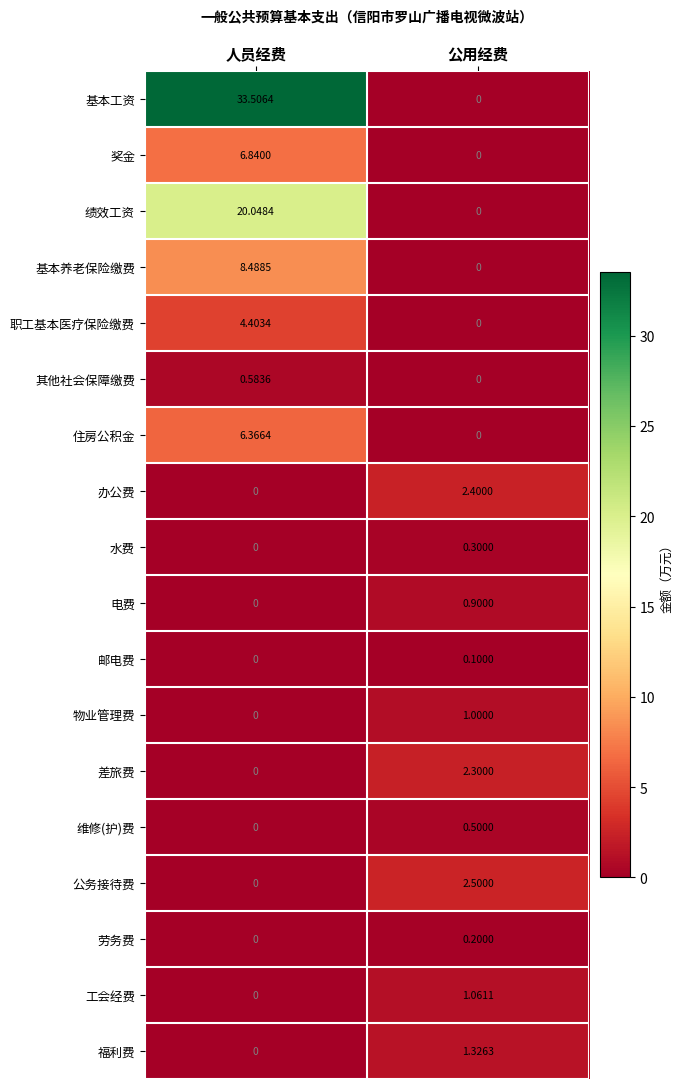

At which label is 基本工资 closest to 16?

公用经费